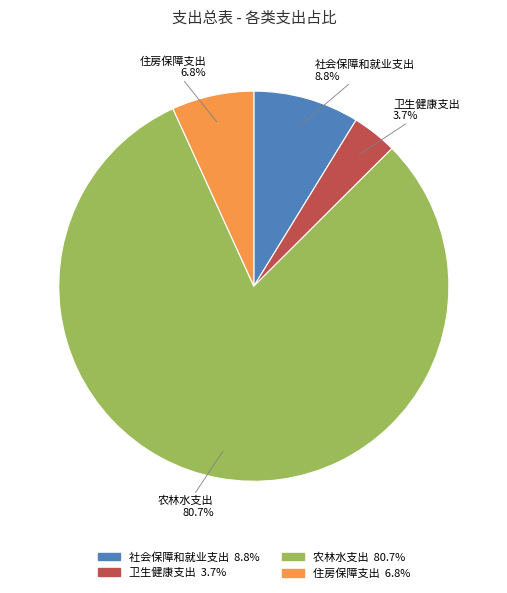

Count the number of slices in the pie.

4